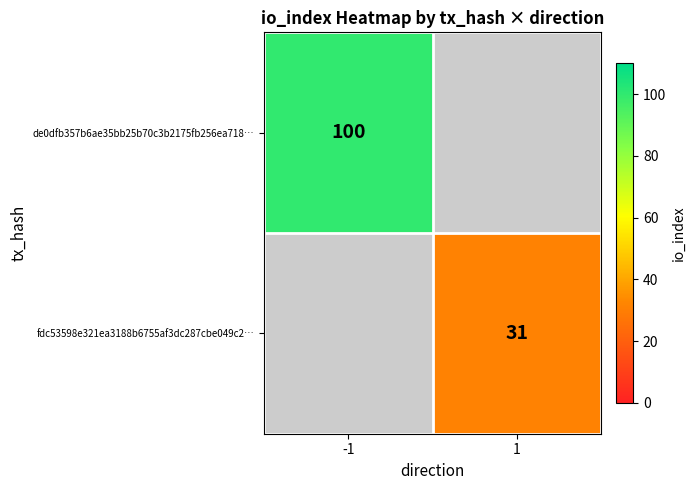

Is the value of fdc53598e321ea3188b6755af3dc287cbe049c2… at 1 greater than the value of de0dfb357b6ae35bb25b70c3b2175fb256ea718… at -1?

No